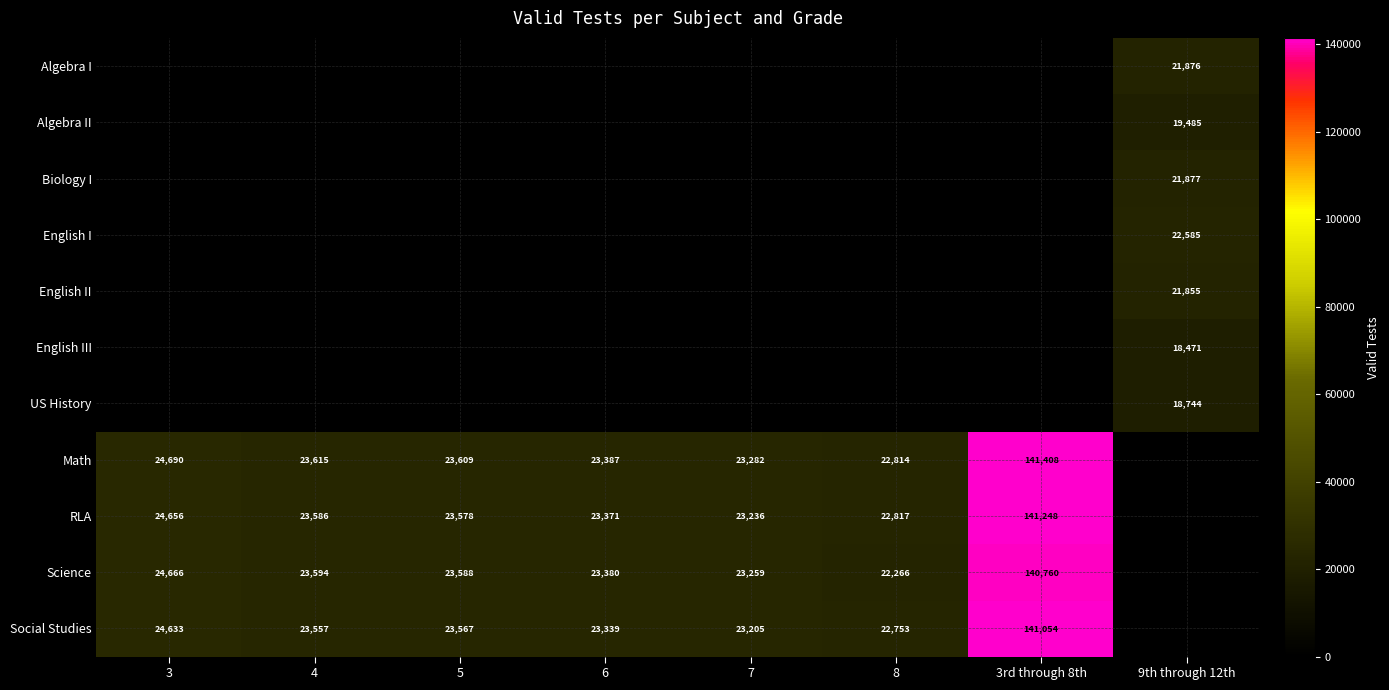

True or false: Science has a value of 11058 at 7.

False